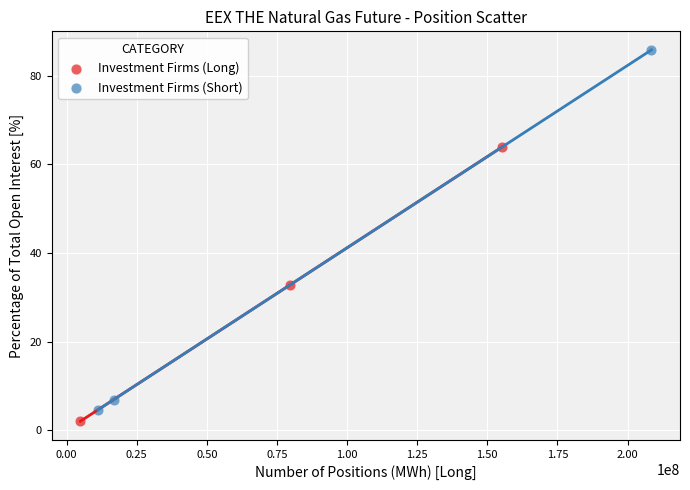

Which series contains the highest Y value?

Investment Firms (Short)